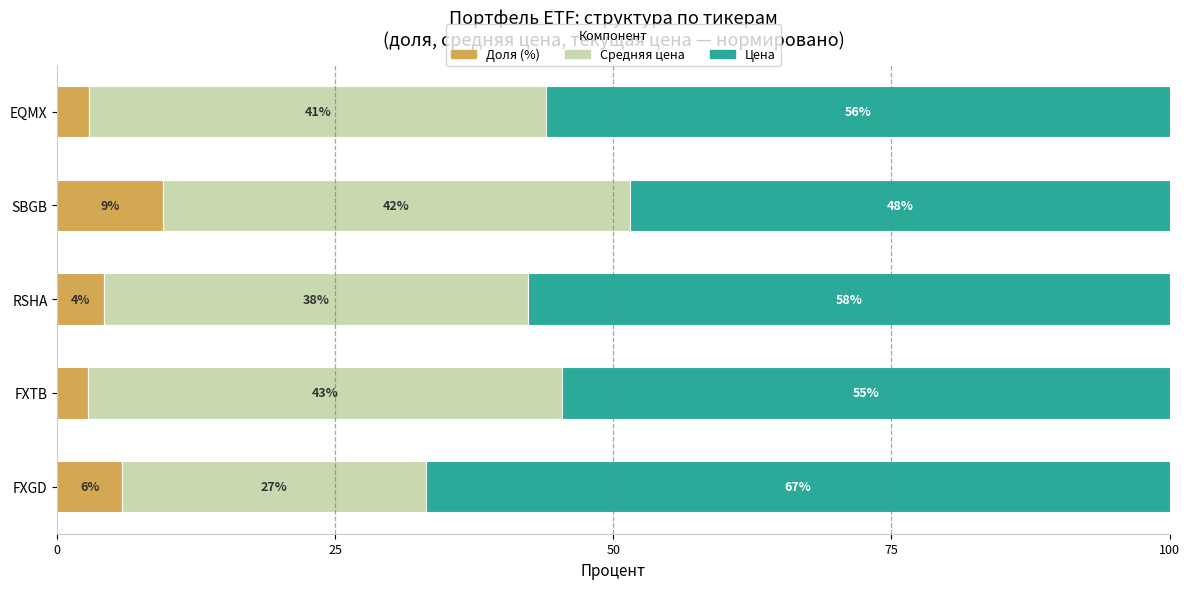

What are all the series names shown in the legend?

Доля (%), Средняя цена, Цена